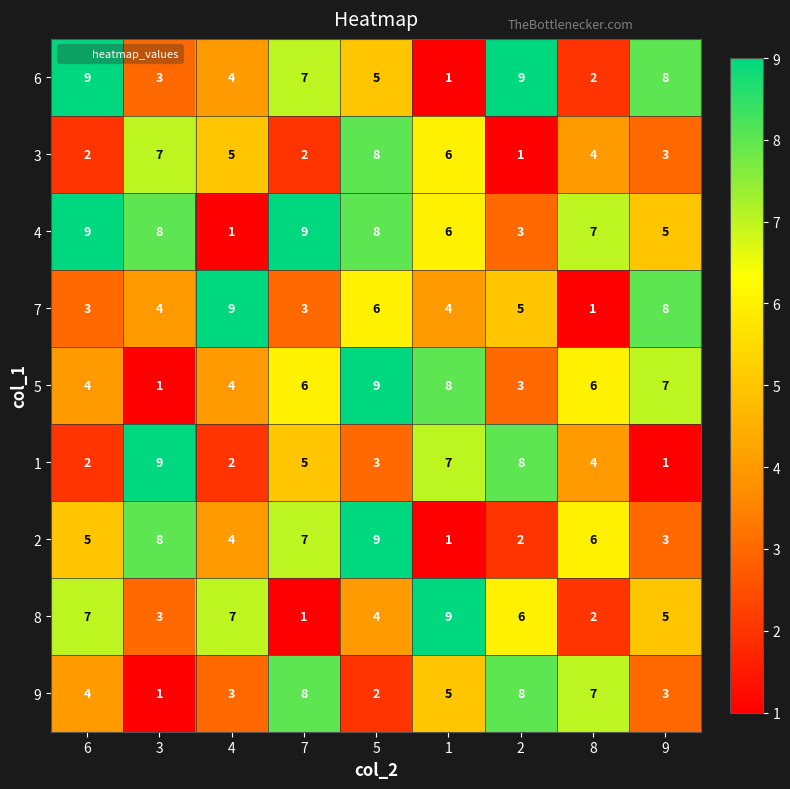

What is the spread (max minus min) of values at 3?

8